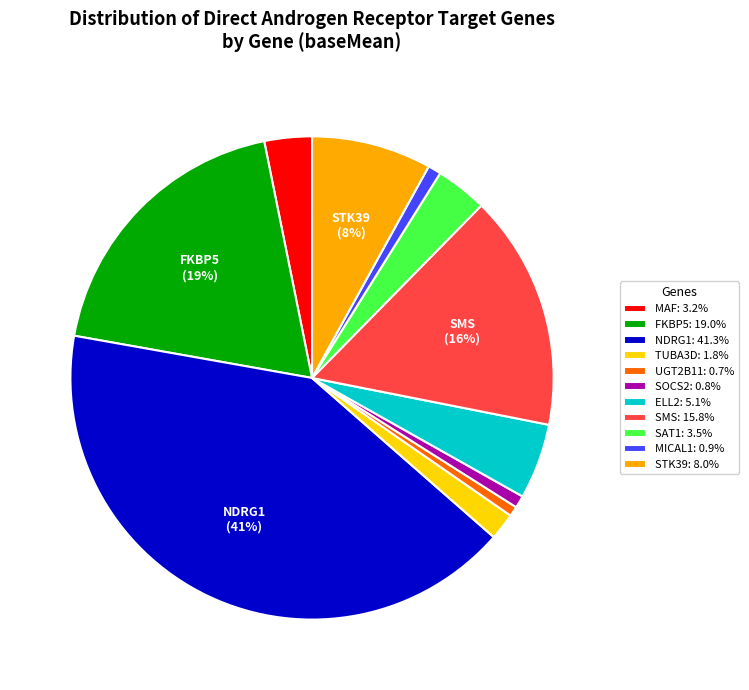

To the nearest percent, what is the average slice percentage?

9%